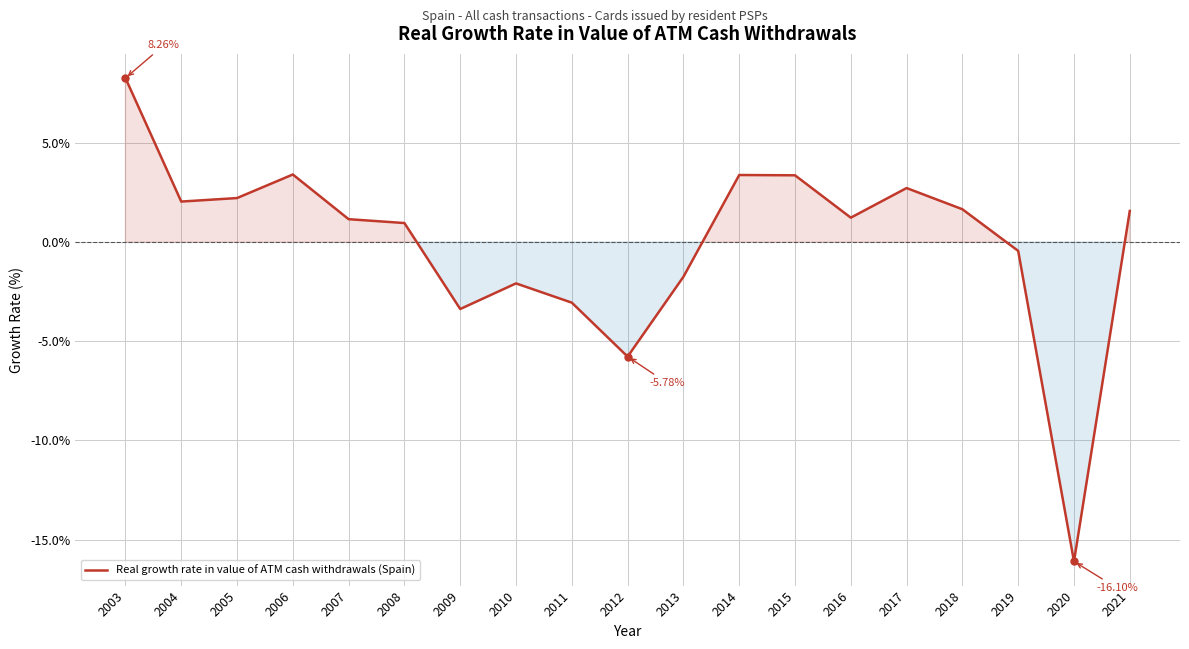

What is the difference between the maximum and minimum values?

24.4